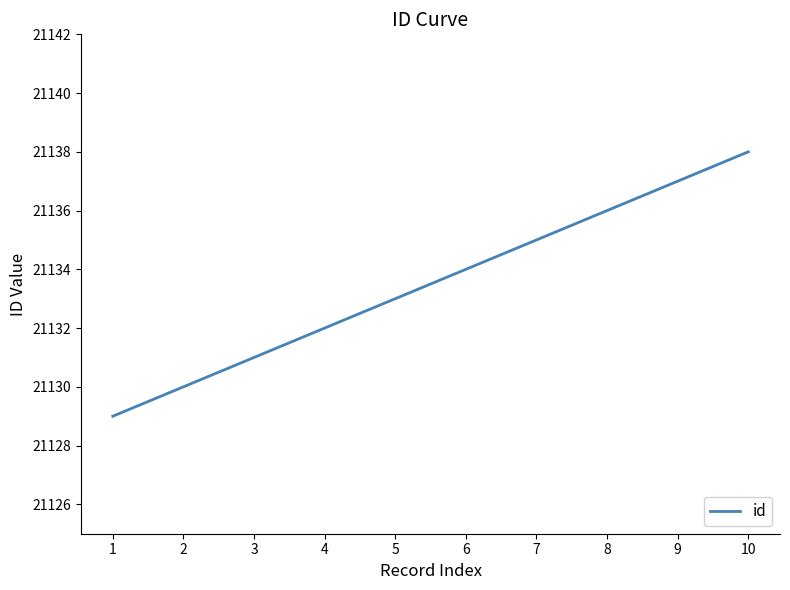

Reading right to left, what are all the values shown in this chart?

10=21138	9=21137	8=21136	7=21135	6=21134	5=21133	4=21132	3=21131	2=21130	1=21129